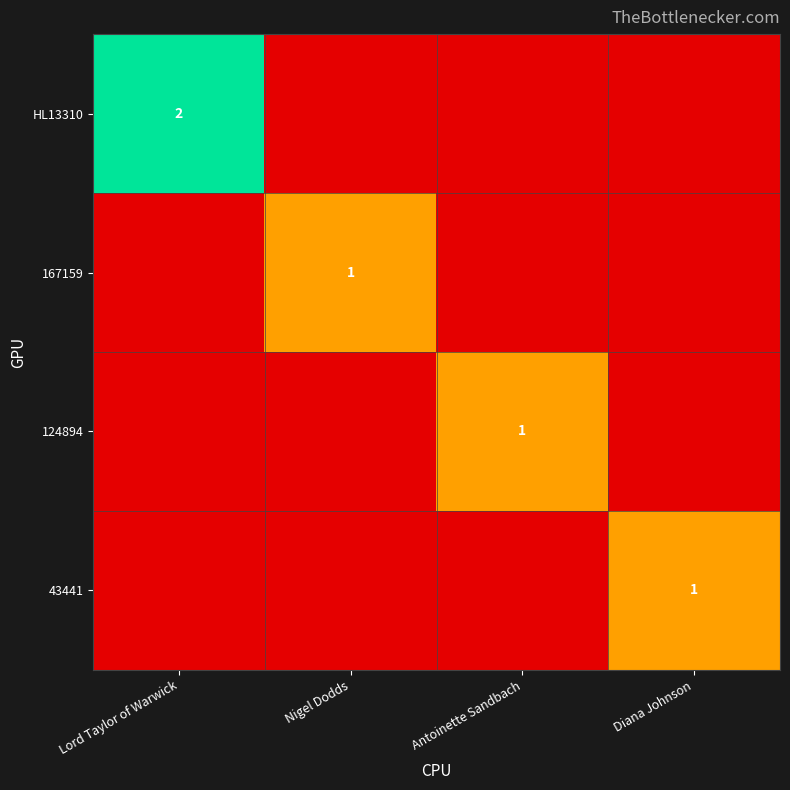

At how many categories does at least one series exceed 0?

4